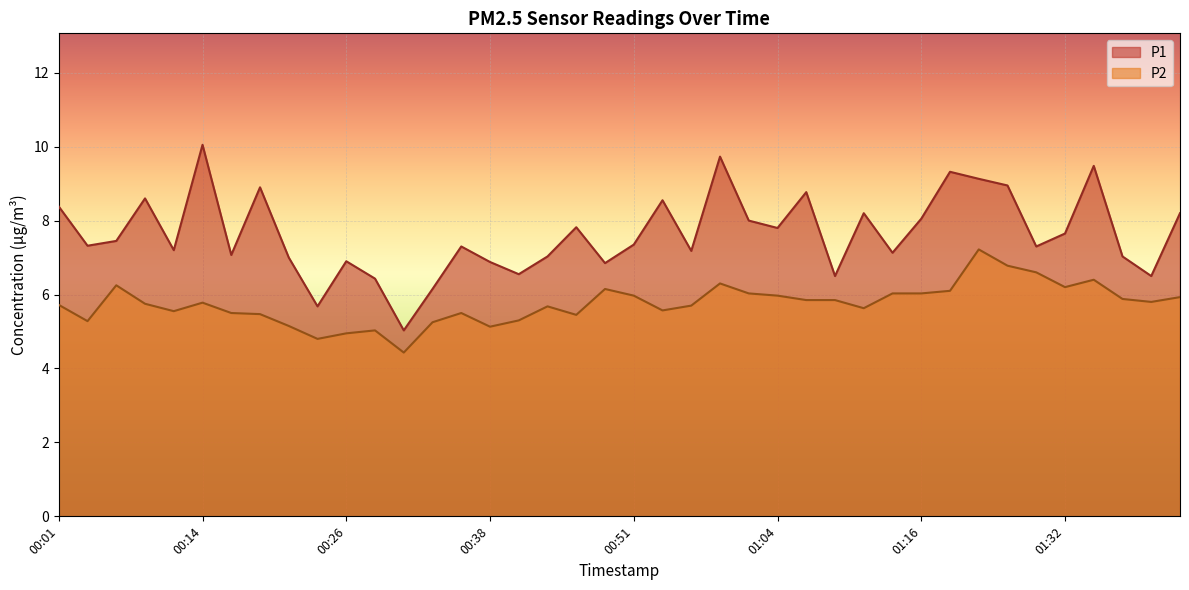

Rank the categories by P2 value from lowest to highest.

00:31, 00:24, 00:26, 00:29, 00:38, 00:21, 00:34, 00:04, 00:41, 00:46, 00:19, 00:16, 00:36, 00:11, 00:54, 01:11, 00:44, 00:56, 00:01, 00:09, 00:14, 01:40, 01:06, 01:09, 01:37, 01:42, 00:51, 01:04, 01:01, 01:14, 01:16, 01:22, 00:49, 01:32, 00:06, 00:59, 01:35, 01:30, 01:27, 01:24